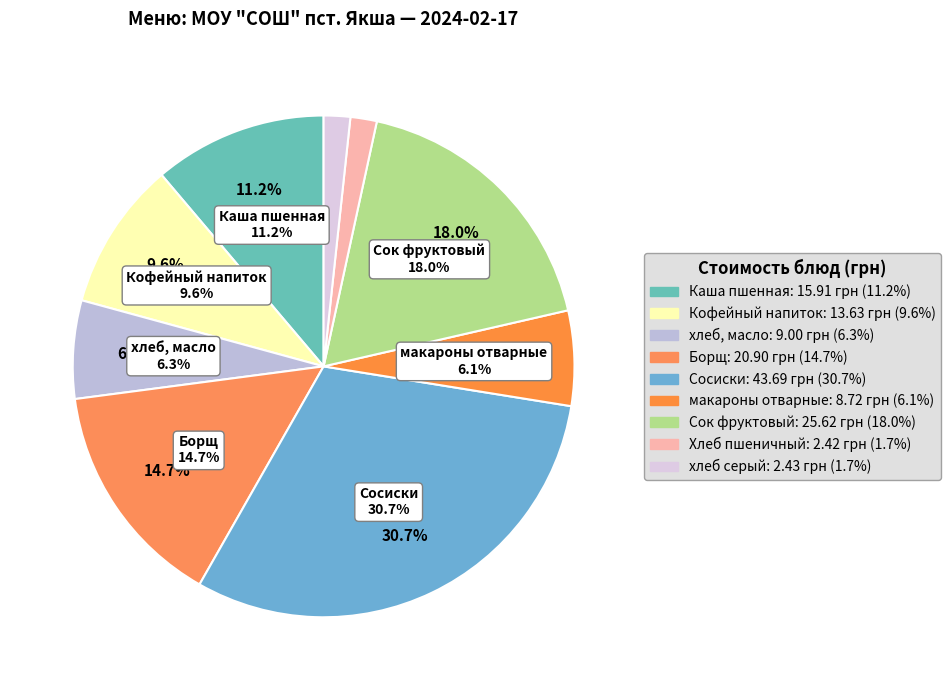

Which slice is the largest?

Сосиски